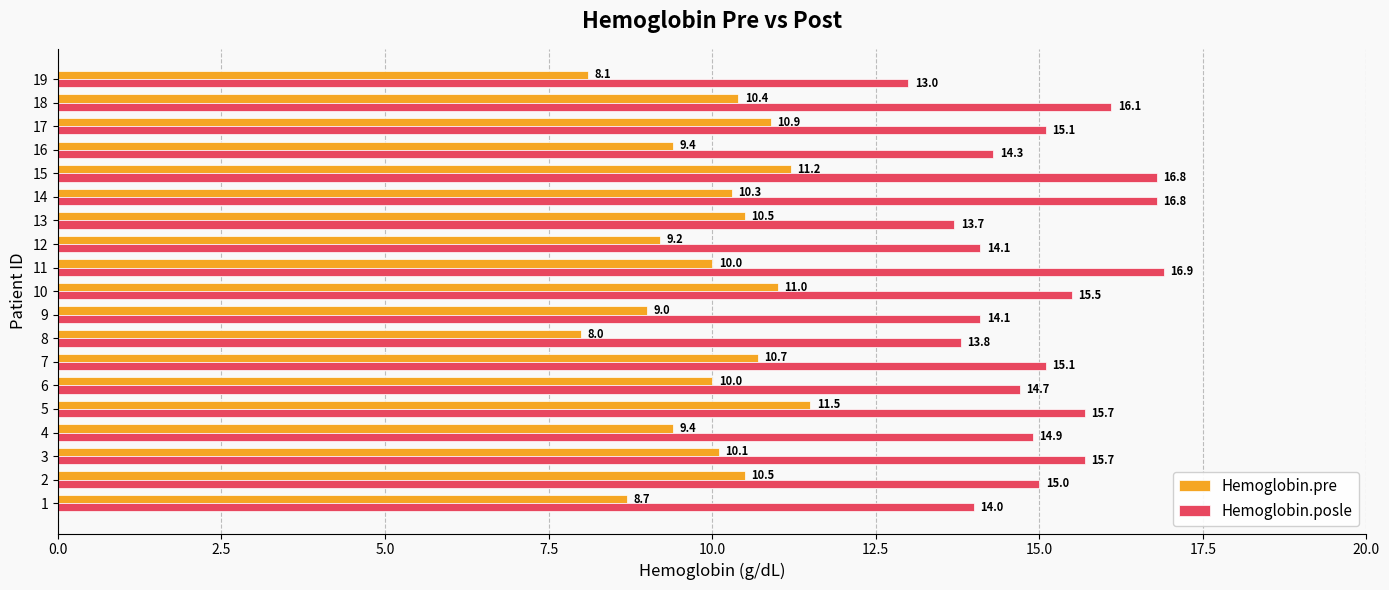

At how many categories does at least one series exceed 16?

4